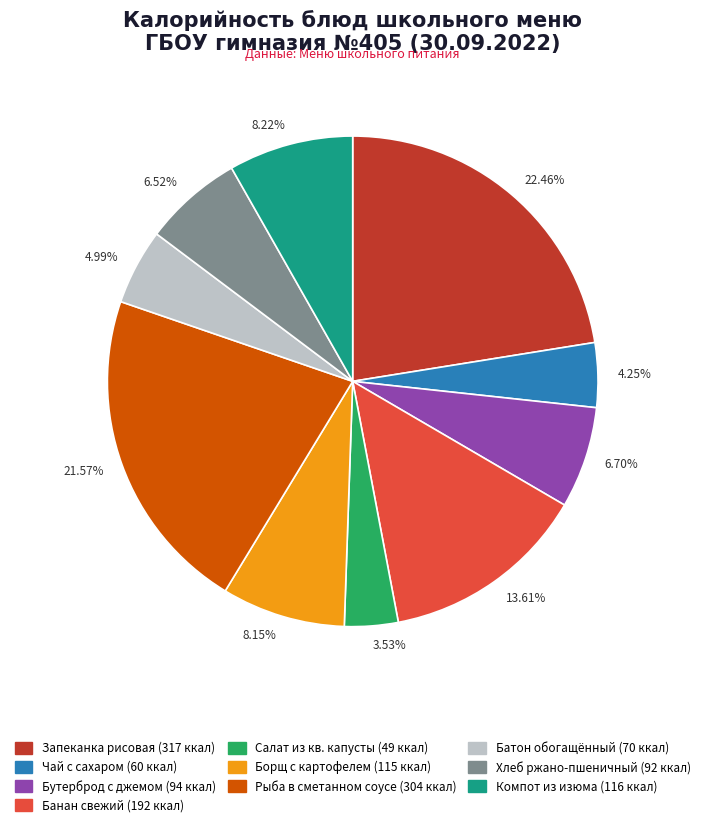

To the nearest percent, what is the average slice percentage?

10%